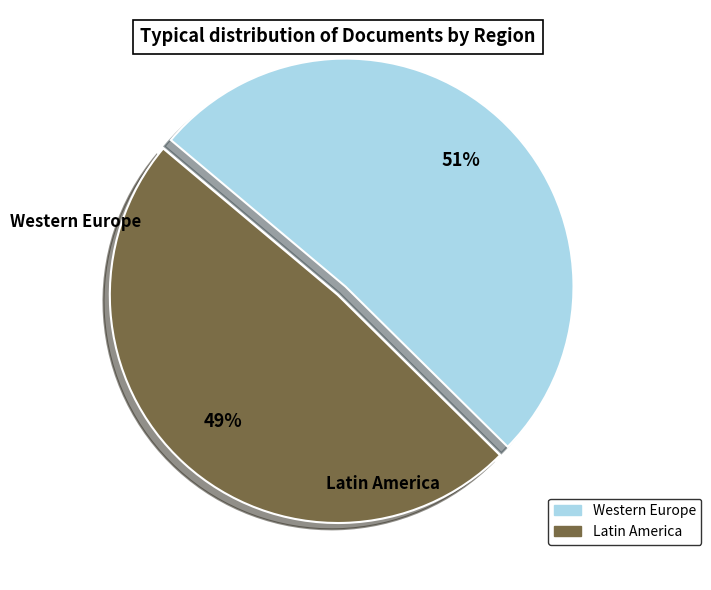

To the nearest percent, what is the average slice percentage?

50%